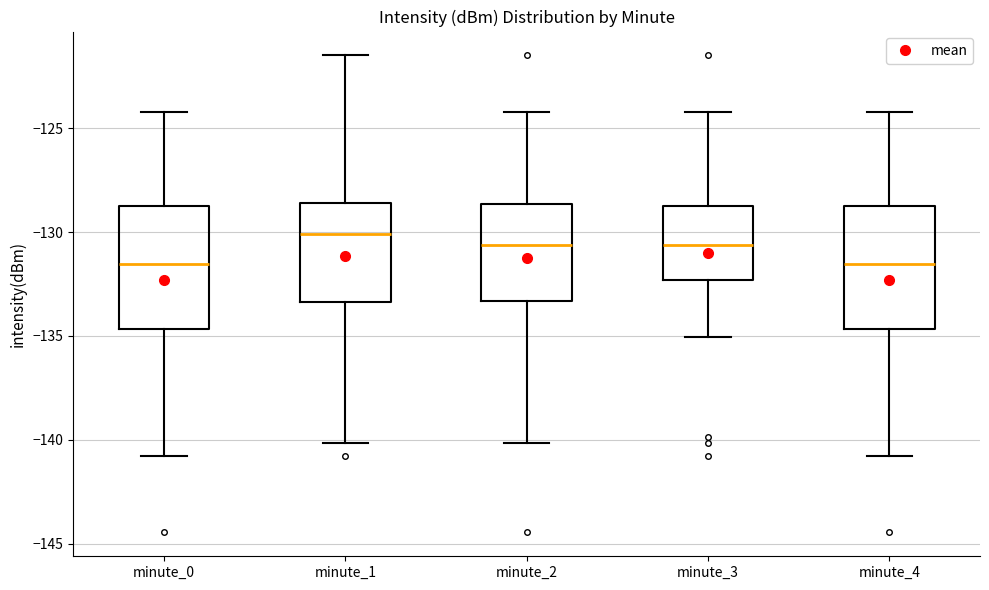

Where is the upper edge of the box for minute_3 on the y-axis? The values are not printed on the chart, so give them approximately, as read against the axis.

-128.5